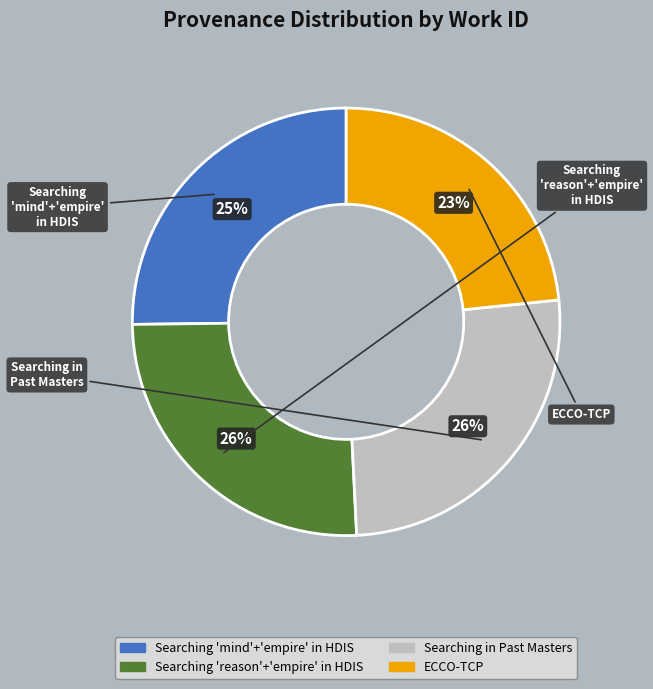

Does any single category account for the majority?

No